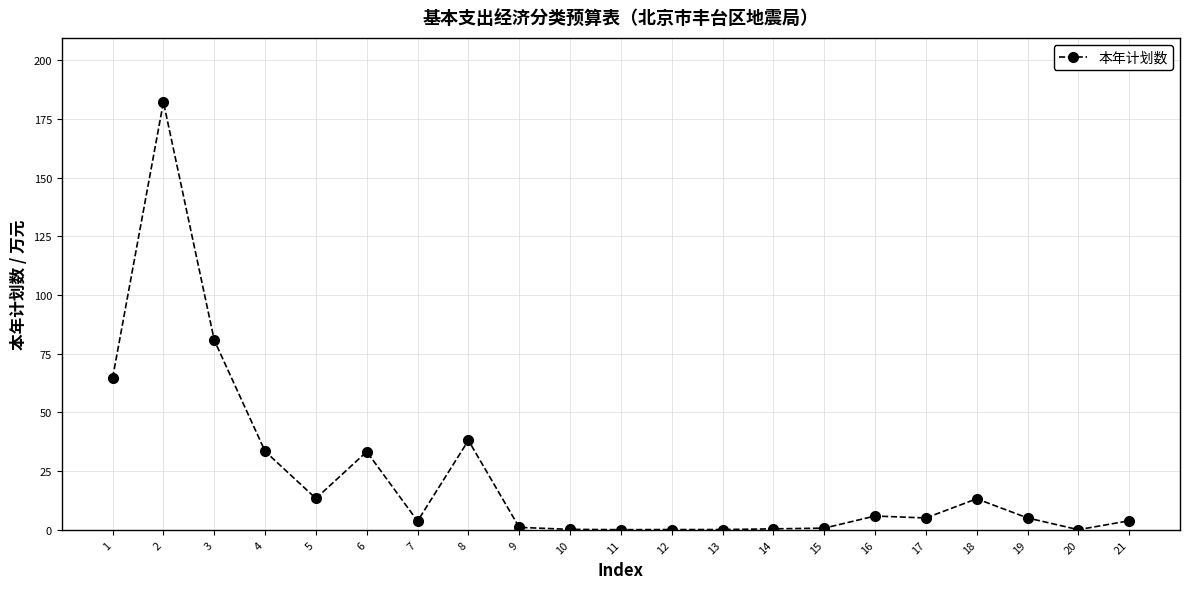

What is the maximum value shown in the chart?

182.2